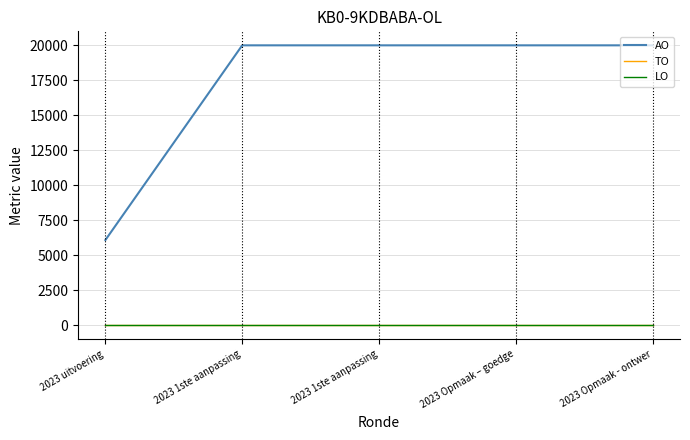

What is the label of the 5th point from the left?

2023 Opmaak - ontwer